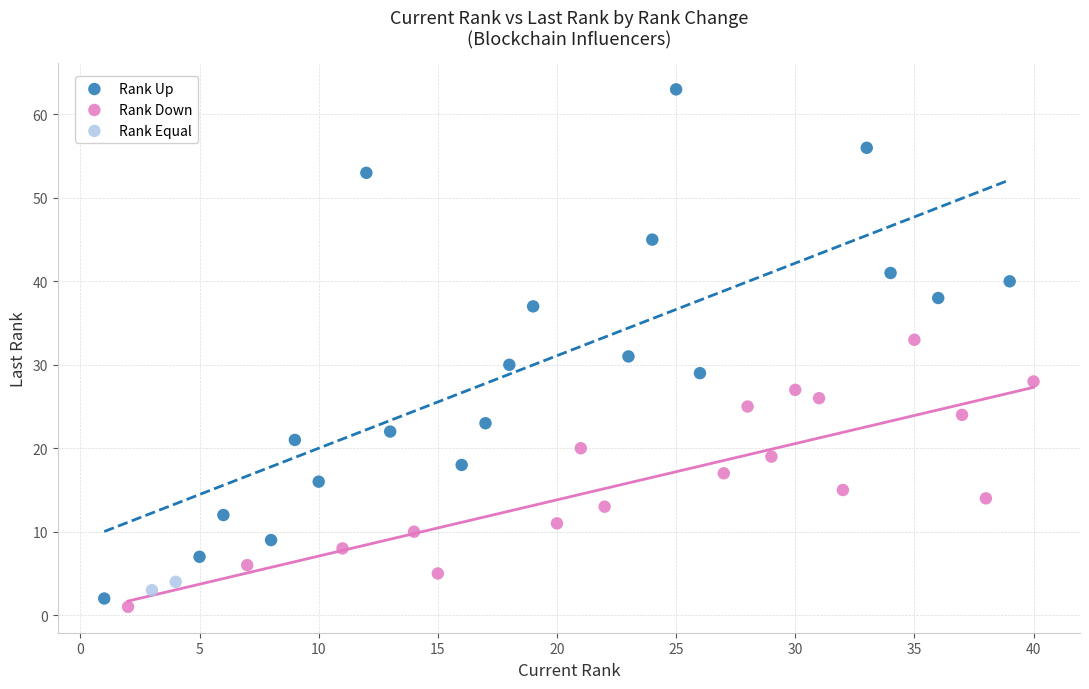

Which series reaches the maximum Y coordinate?

Rank Up